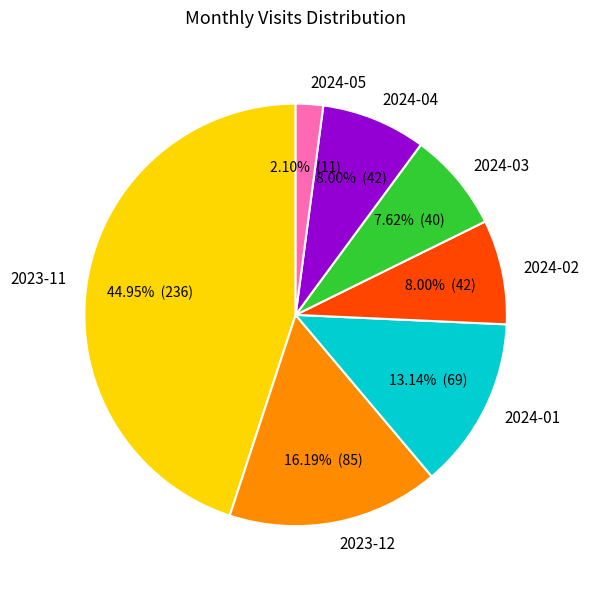

Is it true that 2024-02 is 8% of the pie?

True